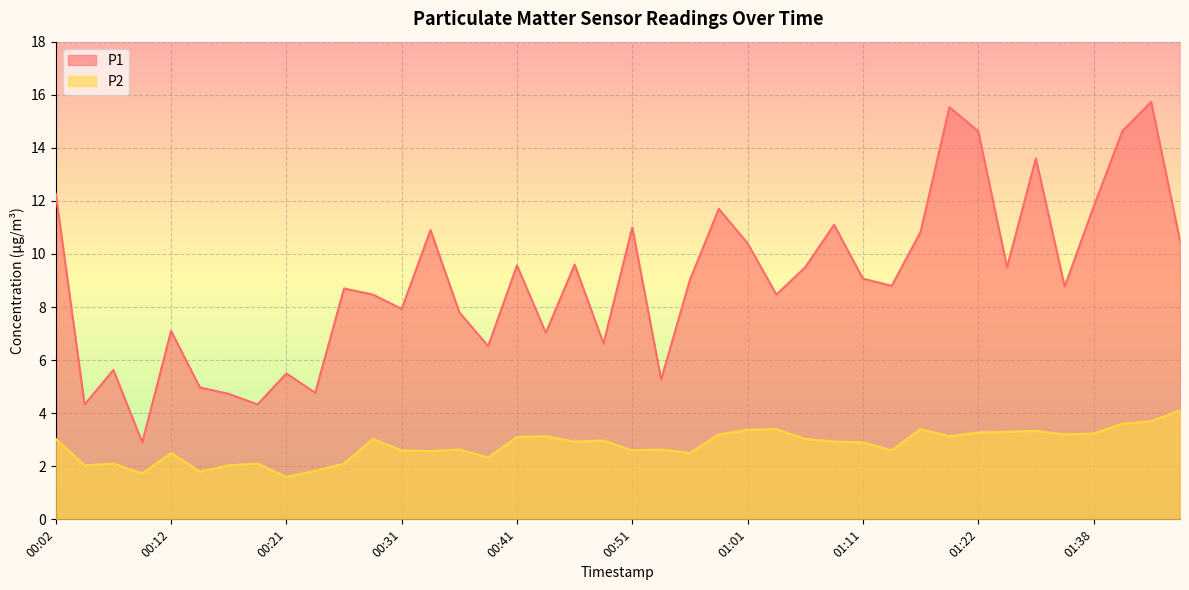

True or false: P1 and P2 cross at least once.

False